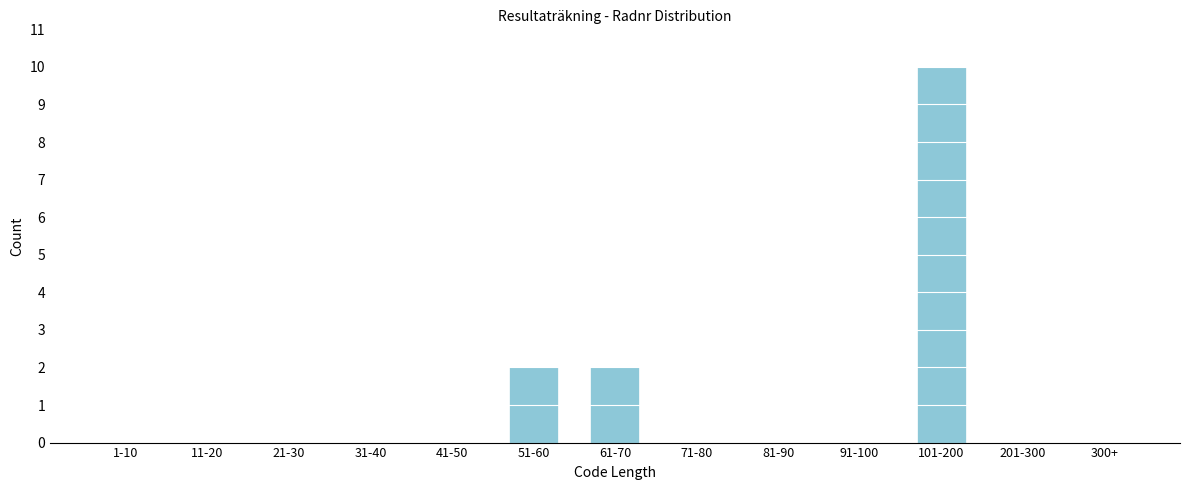

Reading left to right, list all the values displayed in this chart.

1-10=0	11-20=0	21-30=0	31-40=0	41-50=0	51-60=2	61-70=2	71-80=0	81-90=0	91-100=0	101-200=10	201-300=0	300+=0